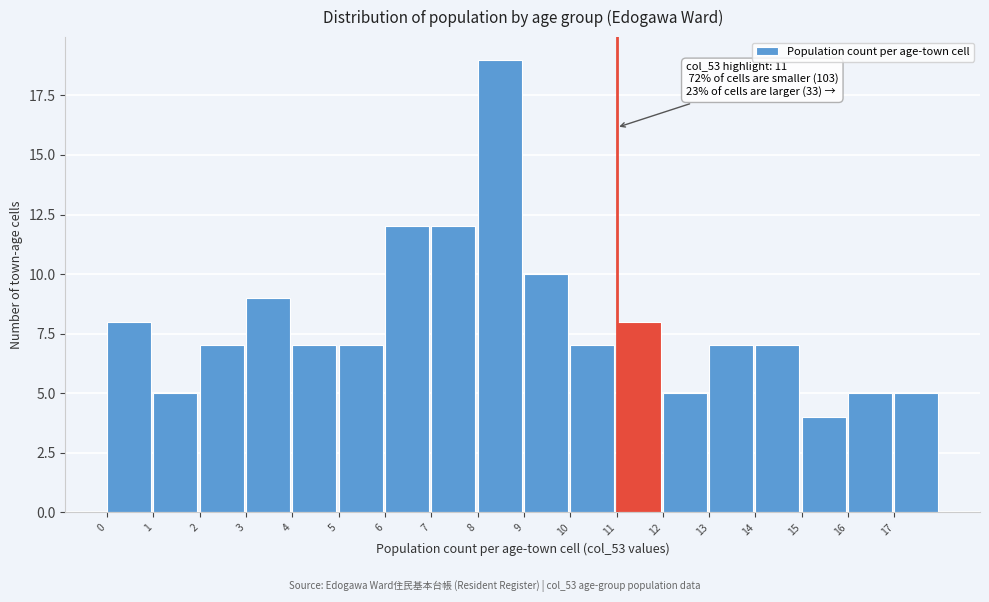

Over which range of the x-axis is the bar tallest?

8 to 9